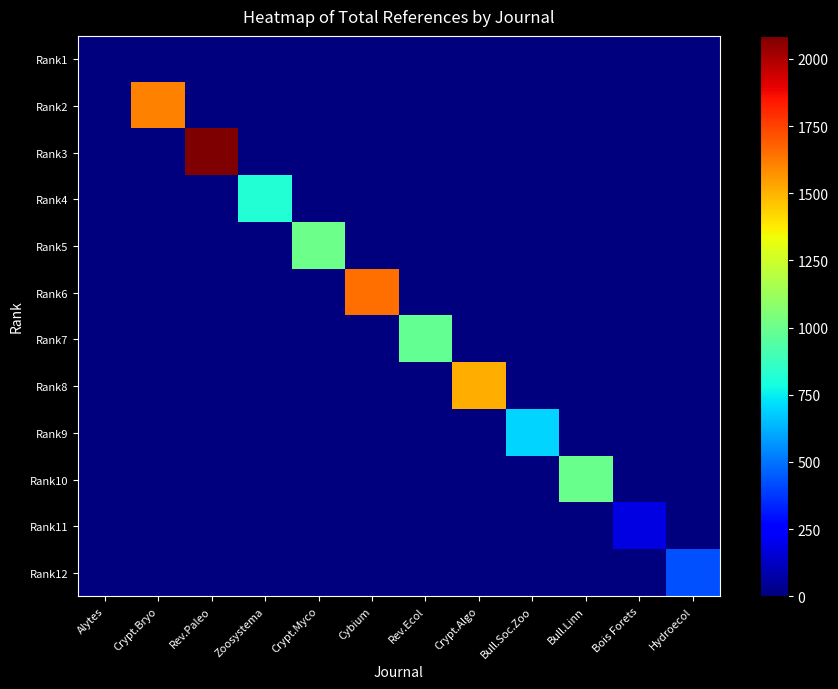

Rank the series at Rev.Paleo from highest to lowest value.

Rank3, Rank1, Rank2, Rank4, Rank5, Rank6, Rank7, Rank8, Rank9, Rank10, Rank11, Rank12